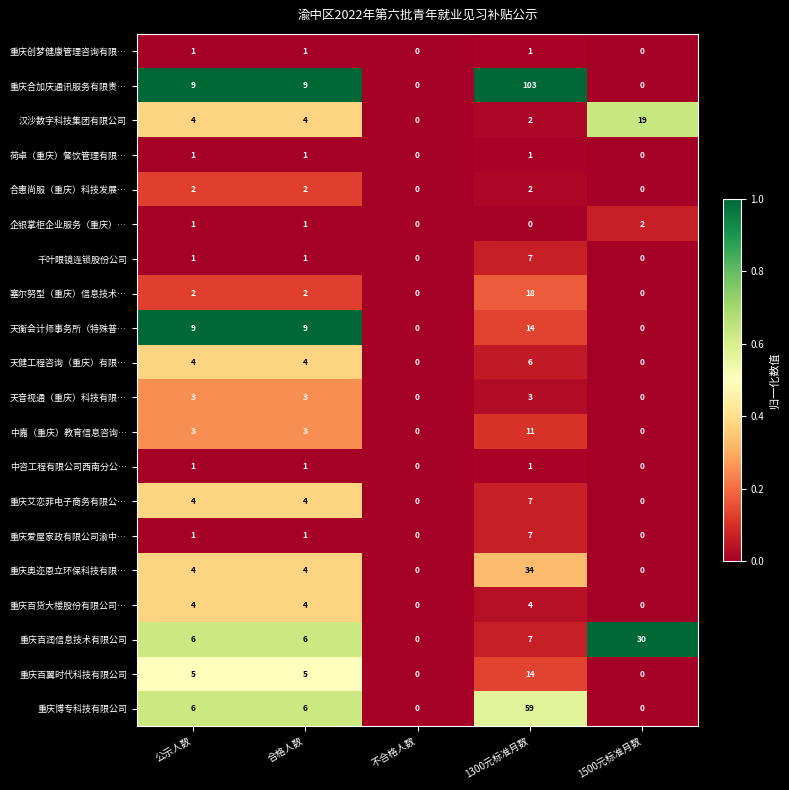

Between 1300元标准月数 and 1500元标准月数, which series saw the biggest shift?

重庆合加庆通讯服务有限责…